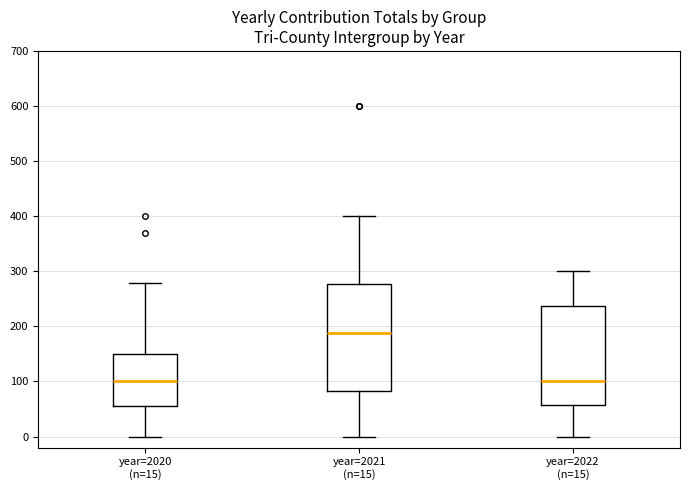

Which box's median line is the highest?

year=2021 (n=15)